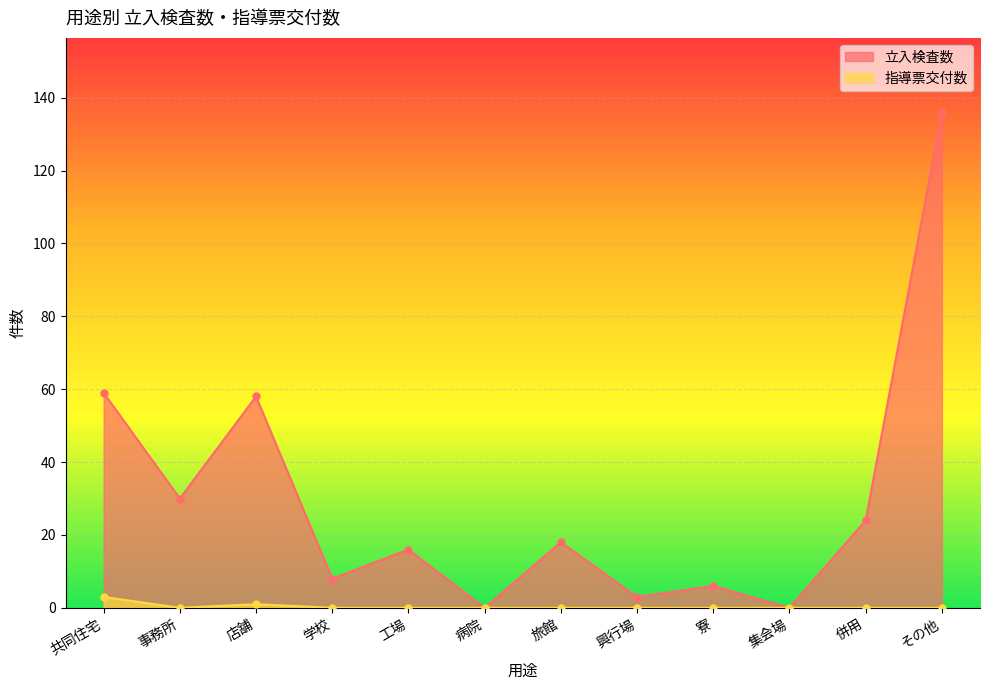

Which category has the highest value in the 指導票交付数 series?

共同住宅